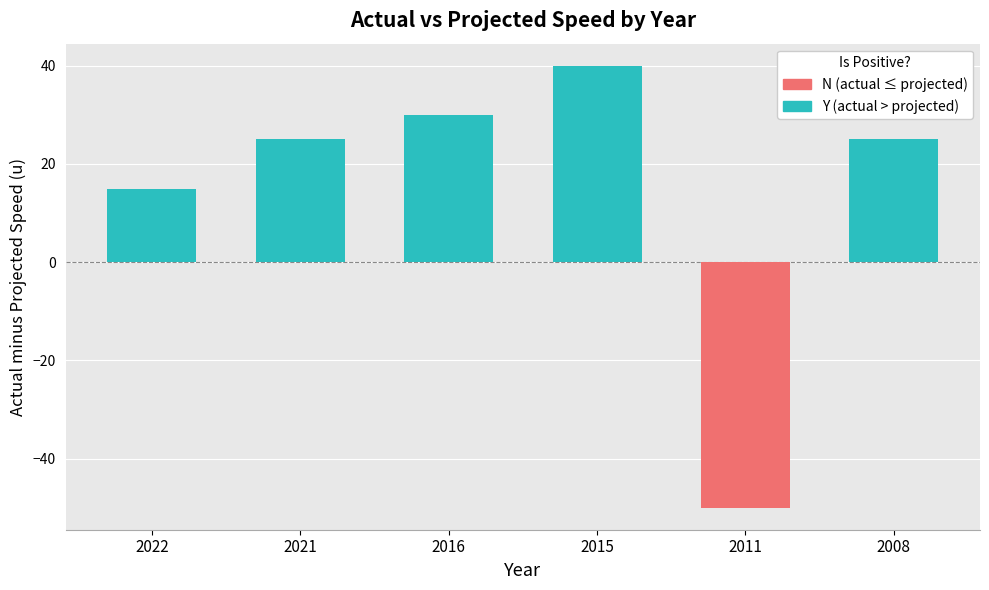

List the series in order of their peak value, highest first.

Positive (actual > projected), Negative (actual < projected)